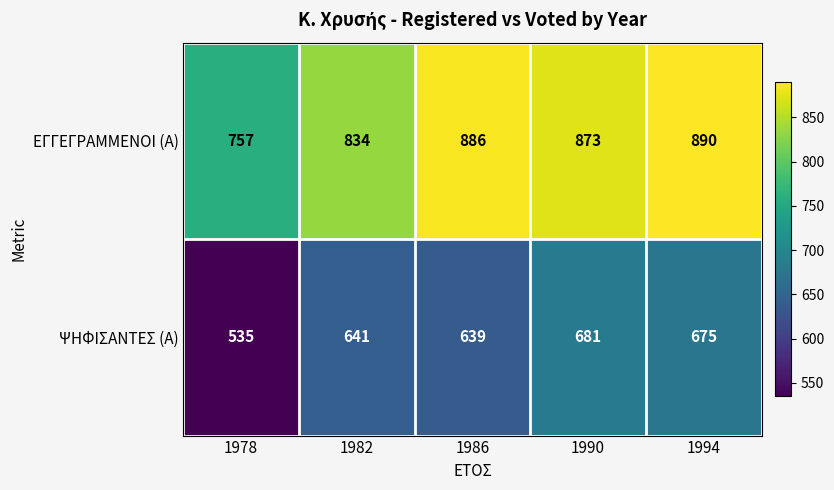

What is the minimum value shown in the chart?

535